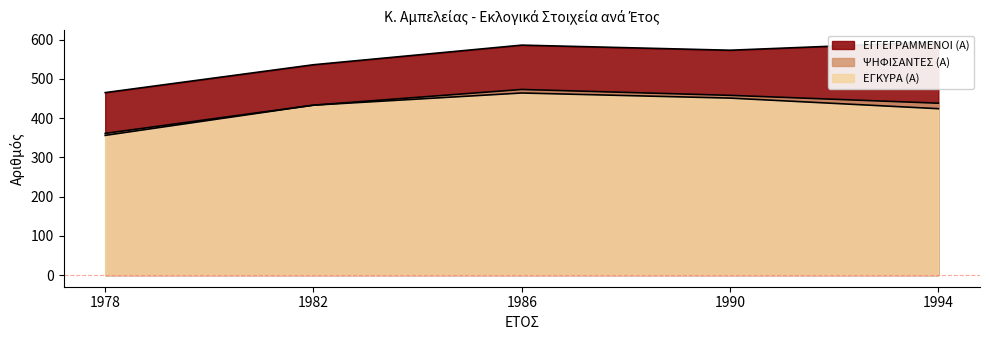

How many interior local peaks does the ΨΗΦΙΣΑΝΤΕΣ (Α) series have?

1